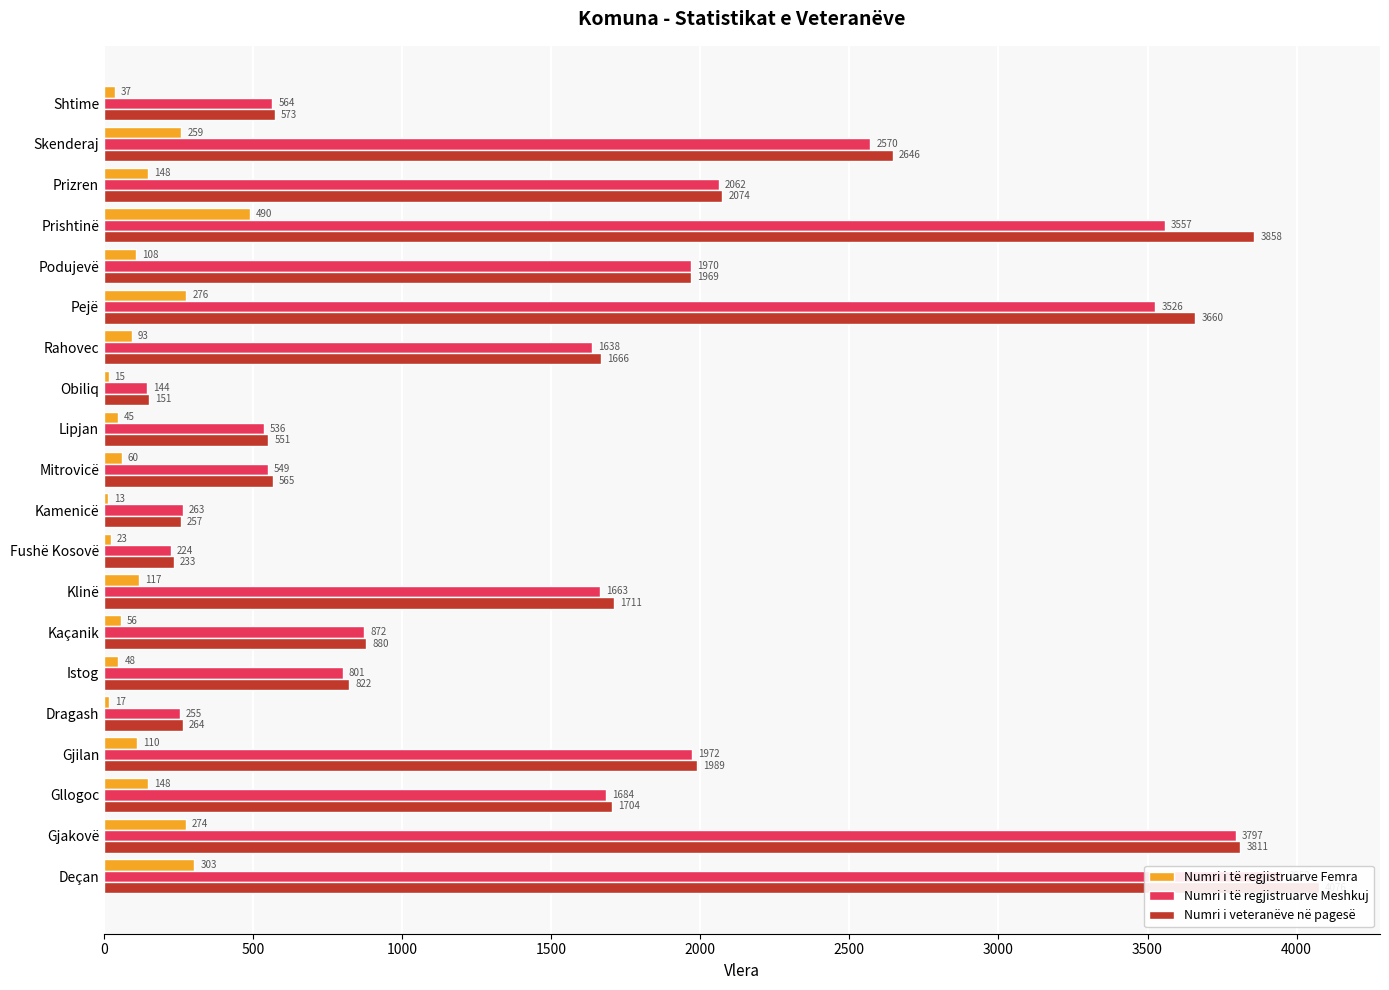

What is the difference between the maximum and minimum values in the Numri i të regjistruarve Femra series?

477